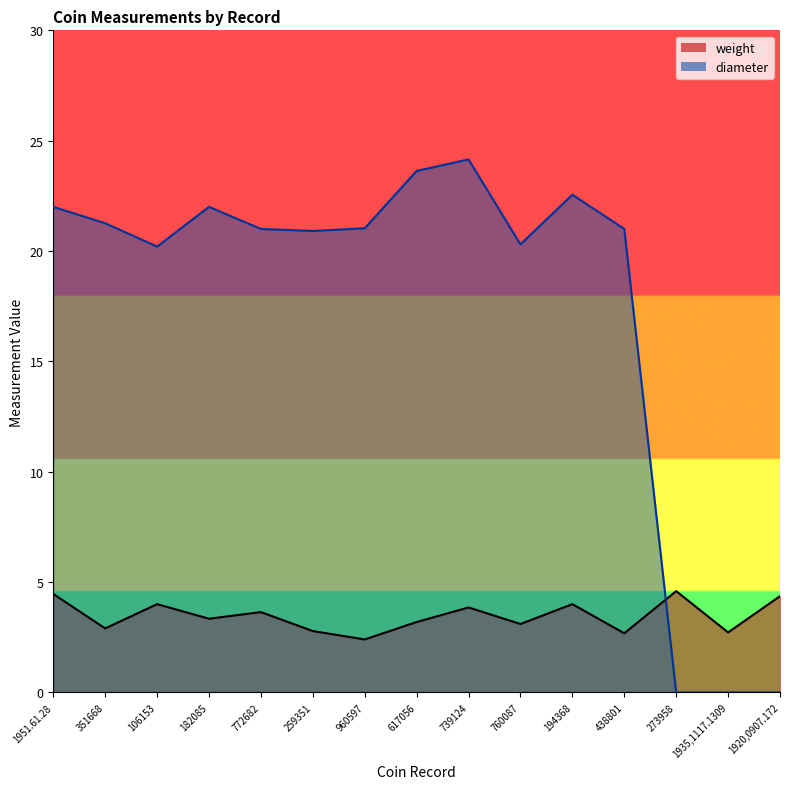

In diameter, how many points are lower than both neighbors (excluding endpoints)?

3